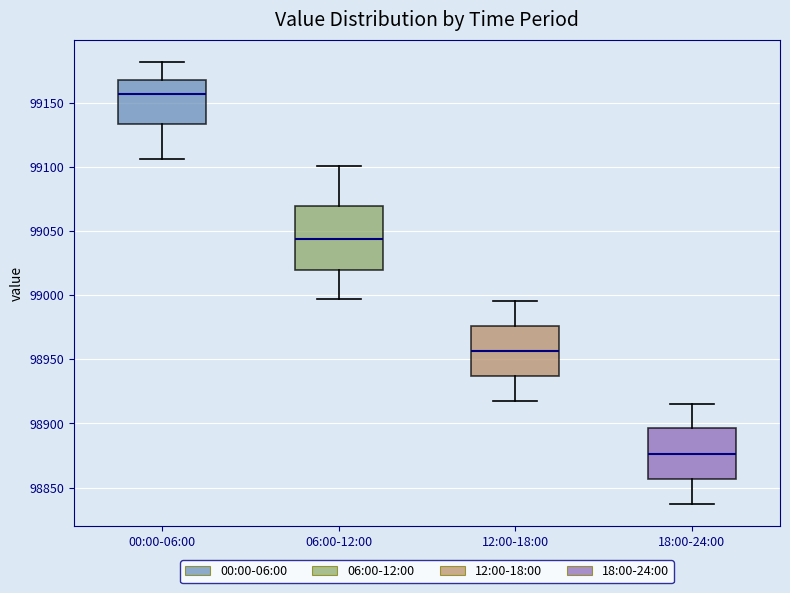

Comparing the boxes themselves (not the whiskers), which one is the tallest?

06:00-12:00